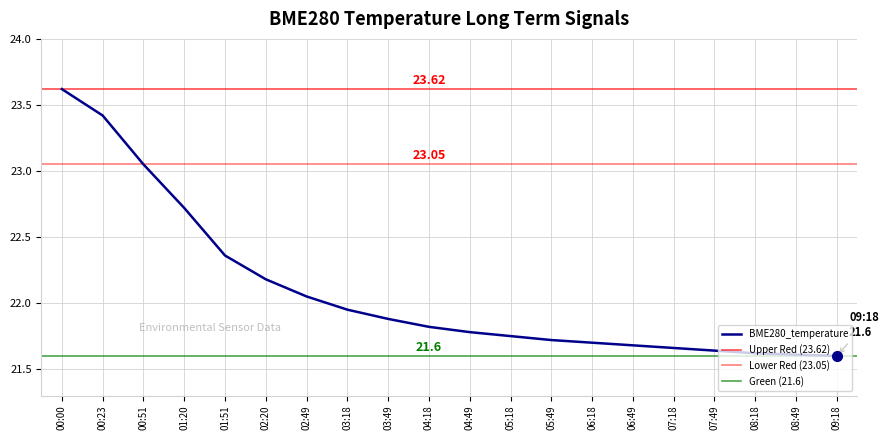

What is the maximum value shown in the chart?

23.6